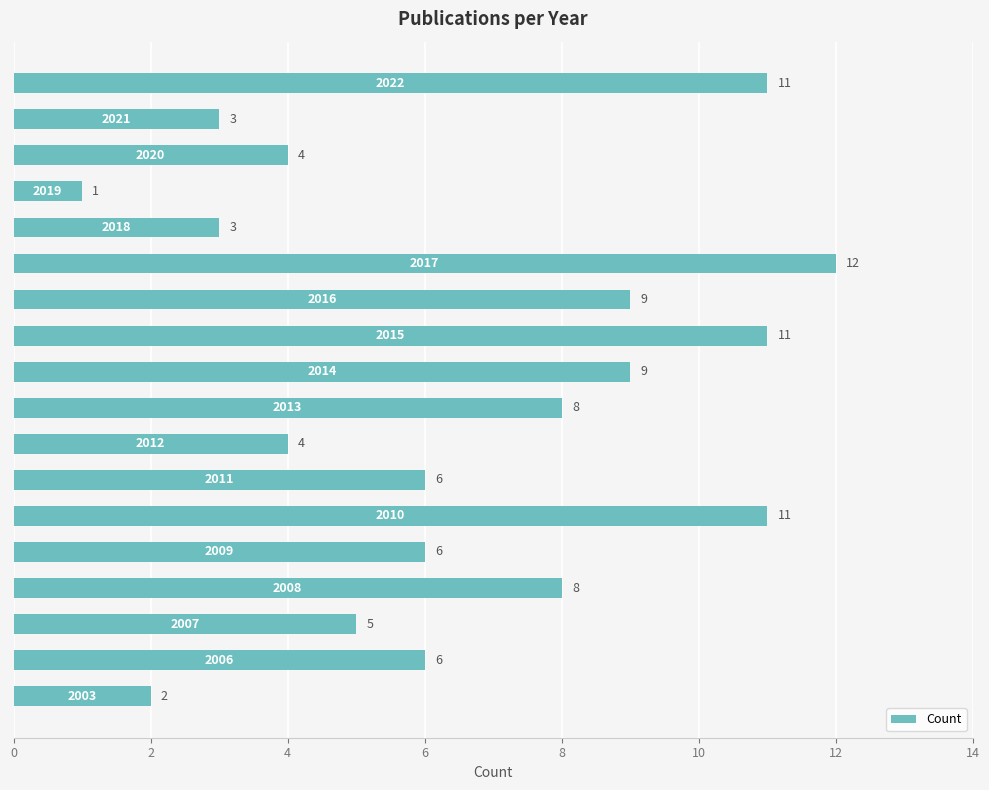

How many categories are shown in the chart?

18